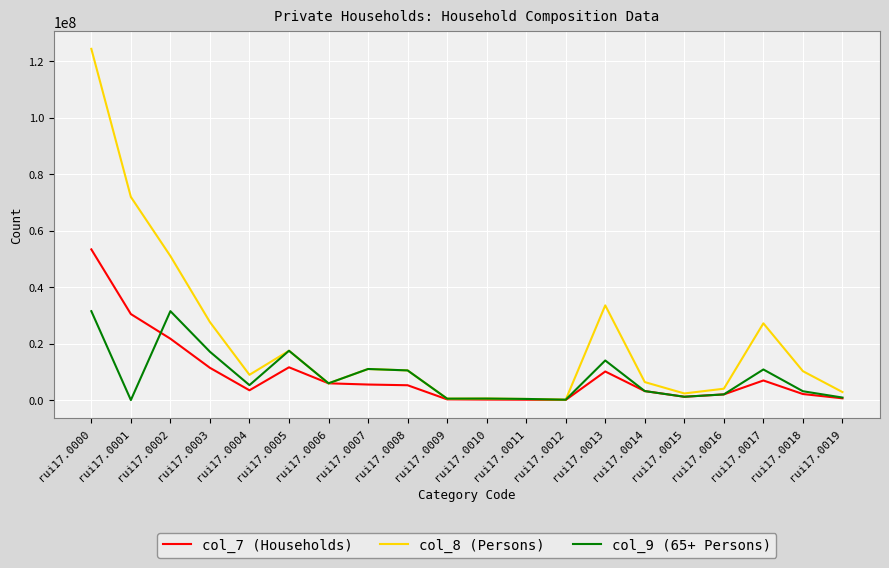

The value of col_9 (65+ Persons) at rui17.0003 is 17097348. True or false?

True